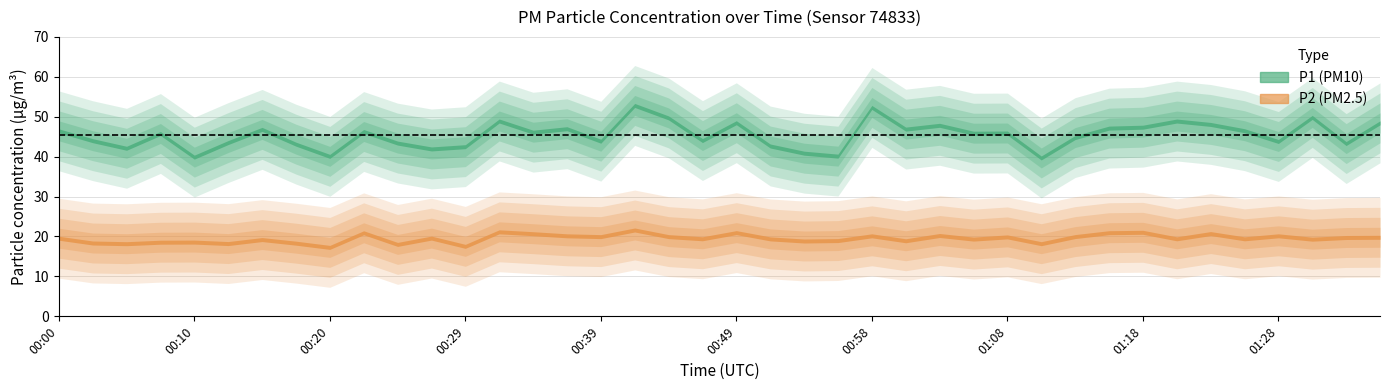

How many data points in P1 are above 45?

22